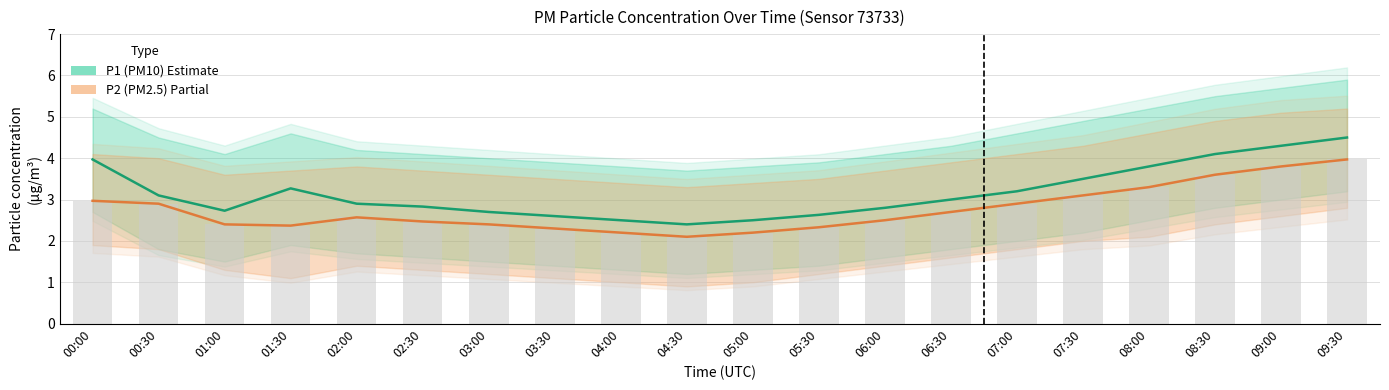

What is the value of the P2 (PM2.5) bar at the 3rd from the left?

2.4